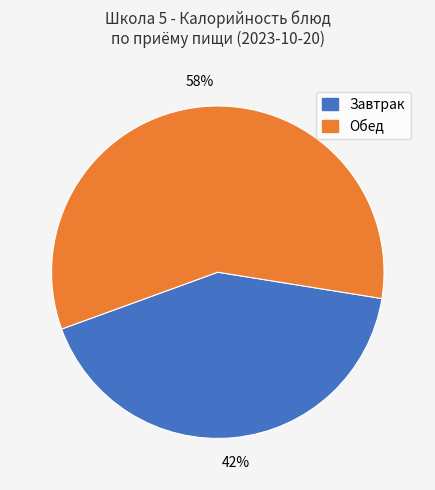

True or false: Завтрак accounts for 42% of the total.

True